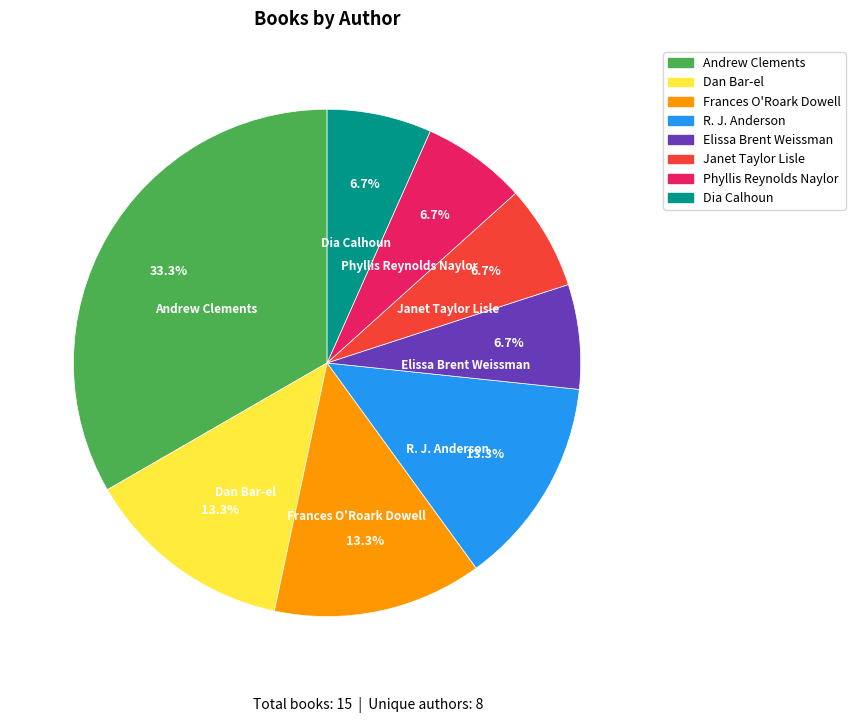

Which has a higher value, Dan Bar-el or Elissa Brent Weissman?

Dan Bar-el